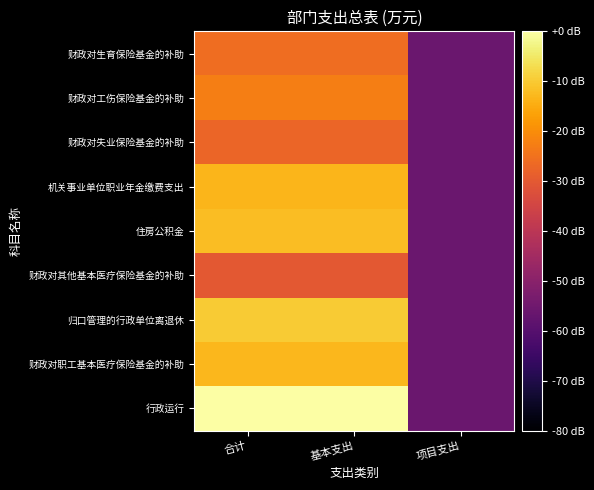

Between 合计 and 基本支出, which is larger?

合计